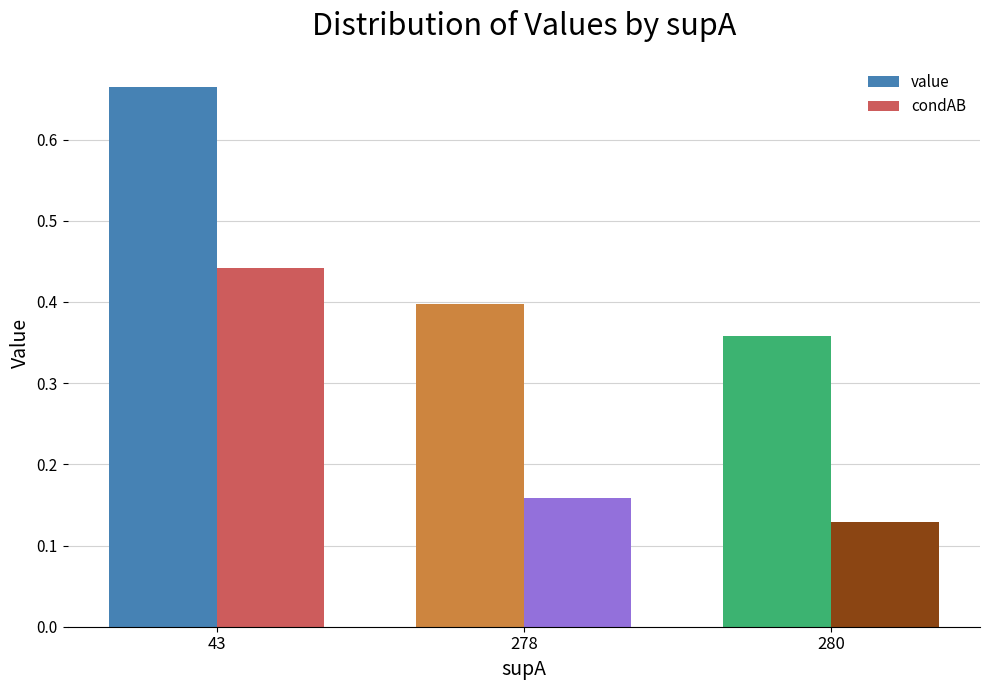

Which category has the highest value in the value series?

43